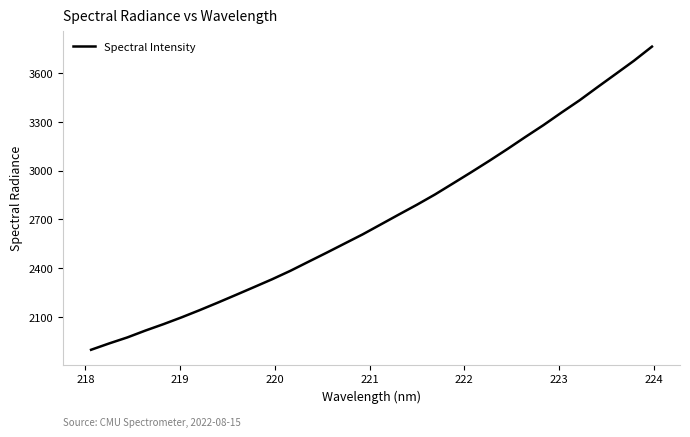

What is the average value?

2706.7